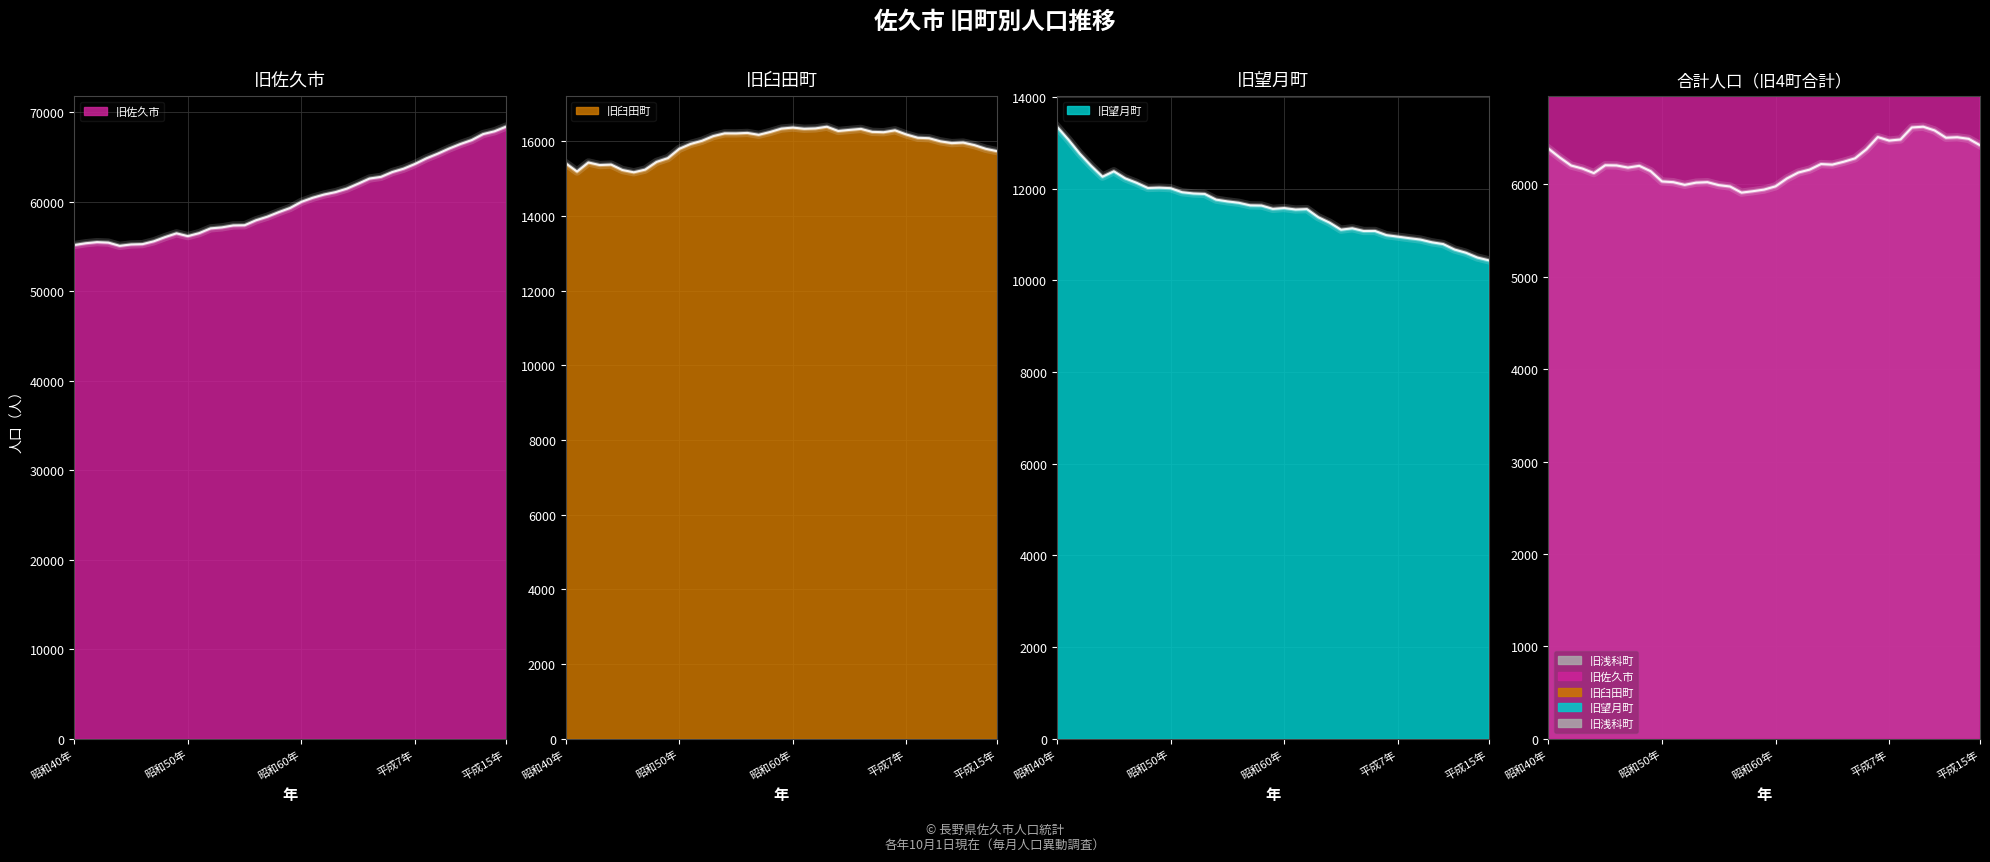

At which category does the chart reach its minimum across all series?

昭和57年